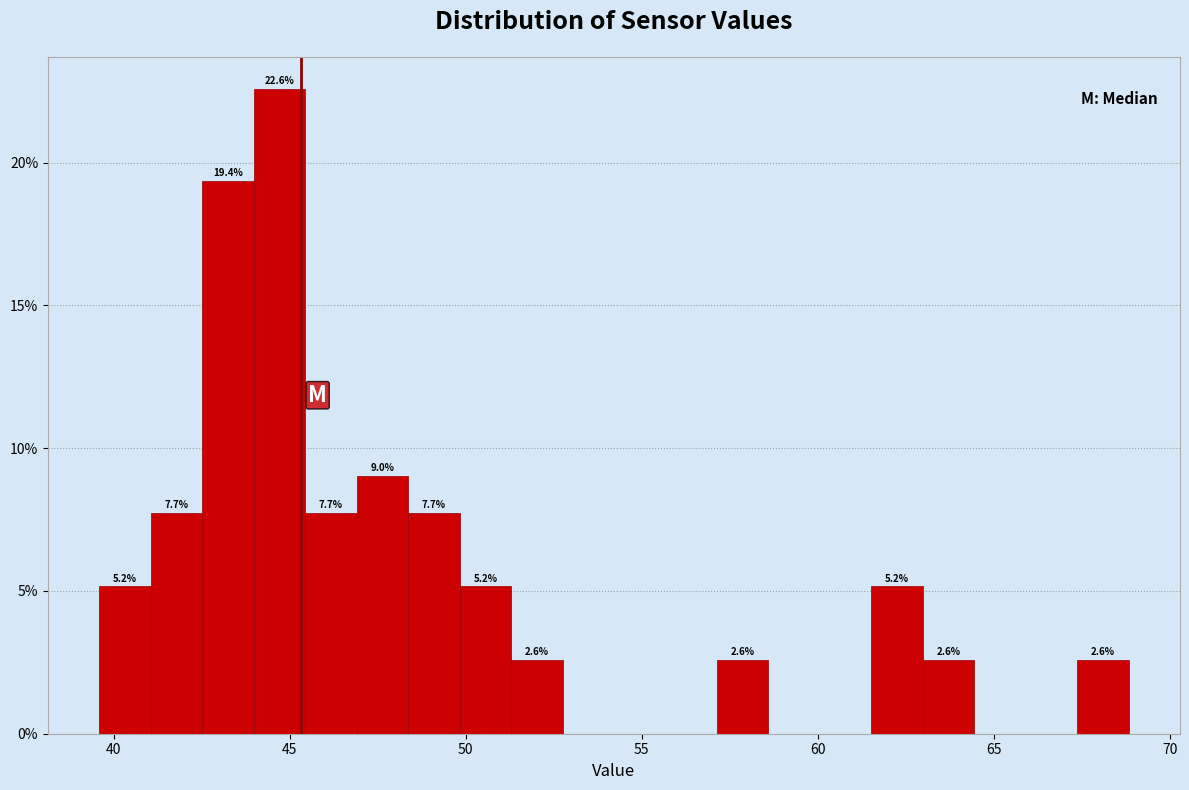

Around what value on the x-axis is the tallest bar? Give the approximate position of its centre, as read against the axis.

44.5